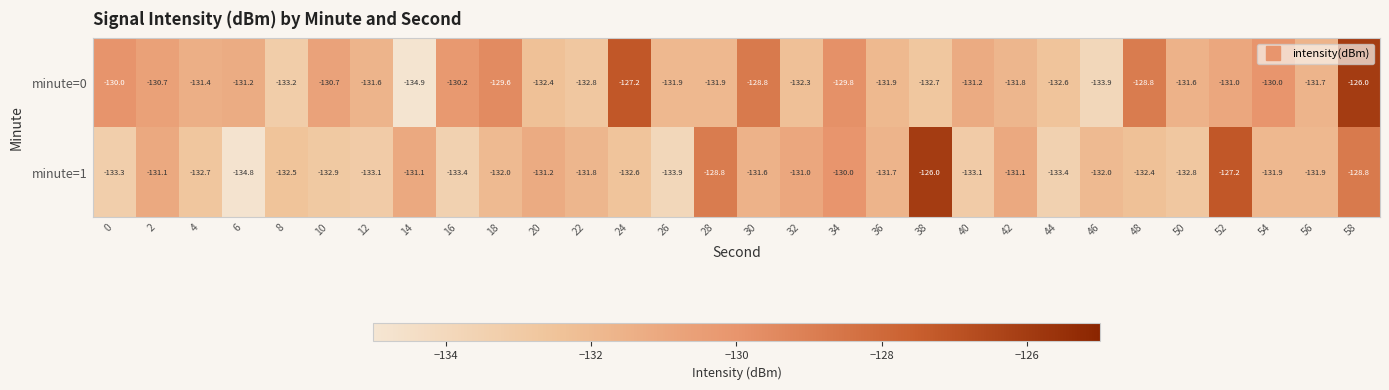

What is the approximate value of minute=1 at 30?

-131.6